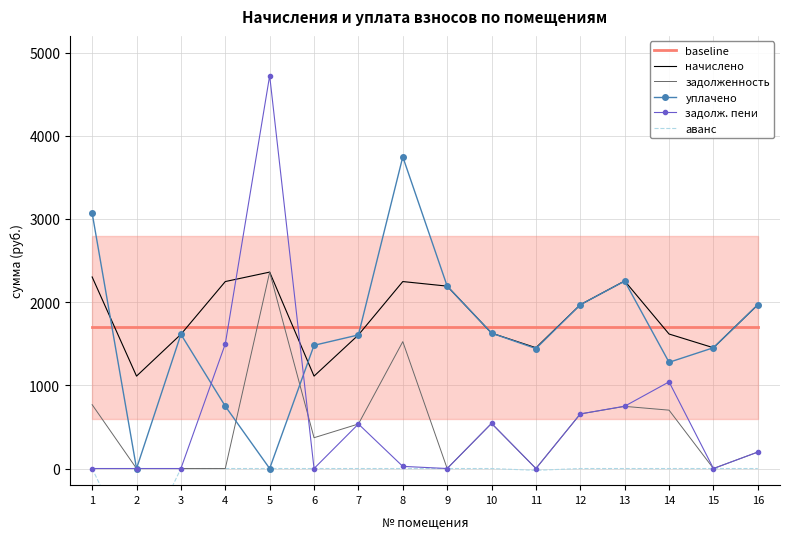

Between 2 and 4, which series saw the biggest shift?

задолж. пени